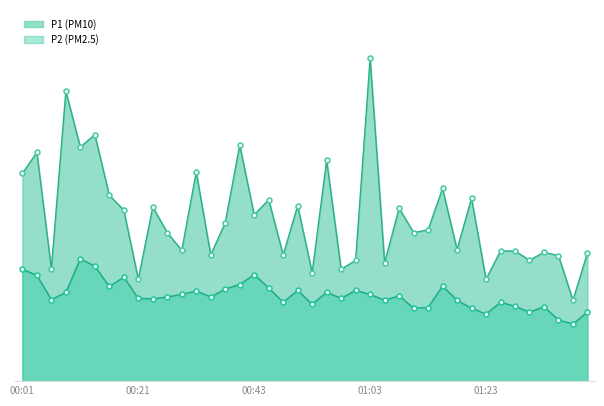

What is the approximate value of P2 at 21?

4.5